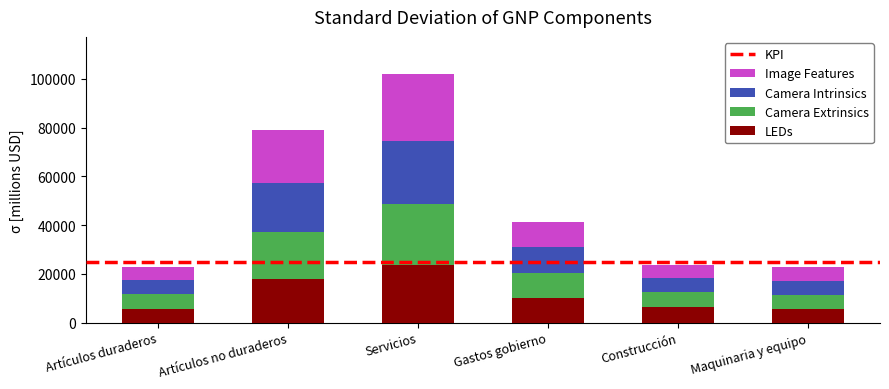

What is the average value of the LEDs series?

11505.4